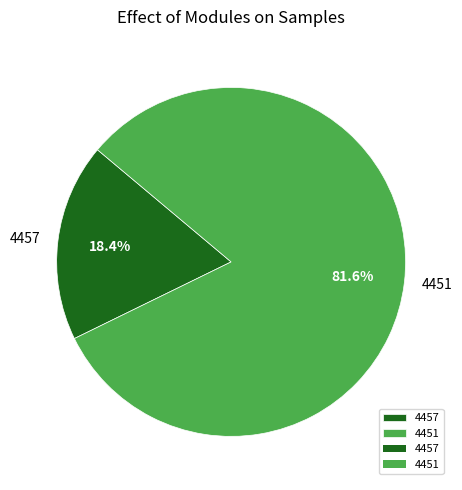

To the nearest percent, what is the difference between the largest and smallest slice percentages?

63%